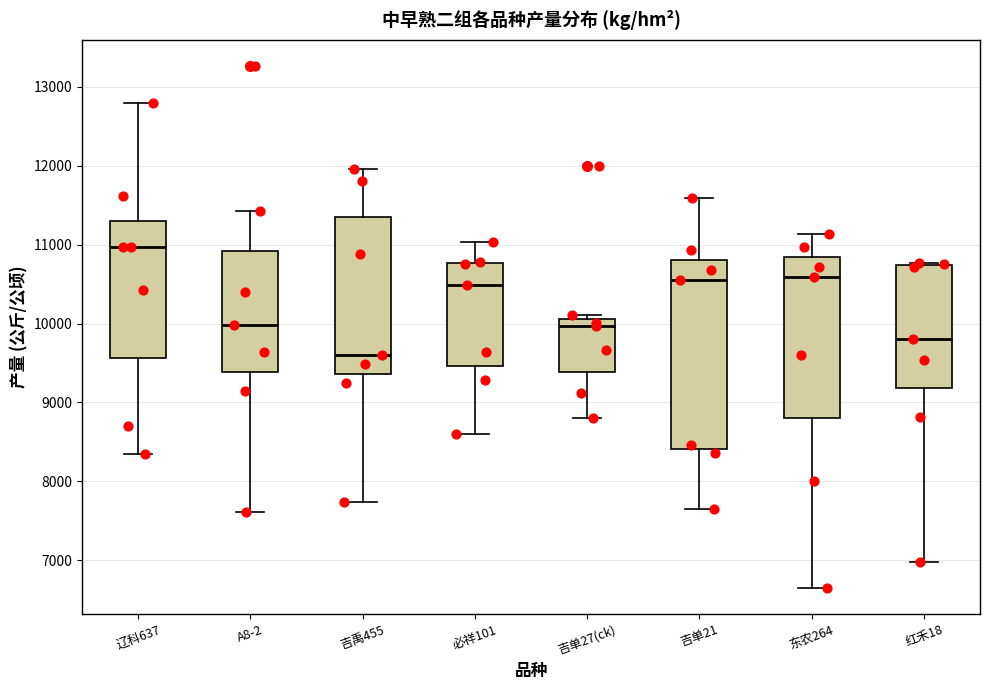

Where is the upper edge of the box for 吉单27(ck) on the y-axis? The values are not printed on the chart, so give them approximately, as read against the axis.

10100